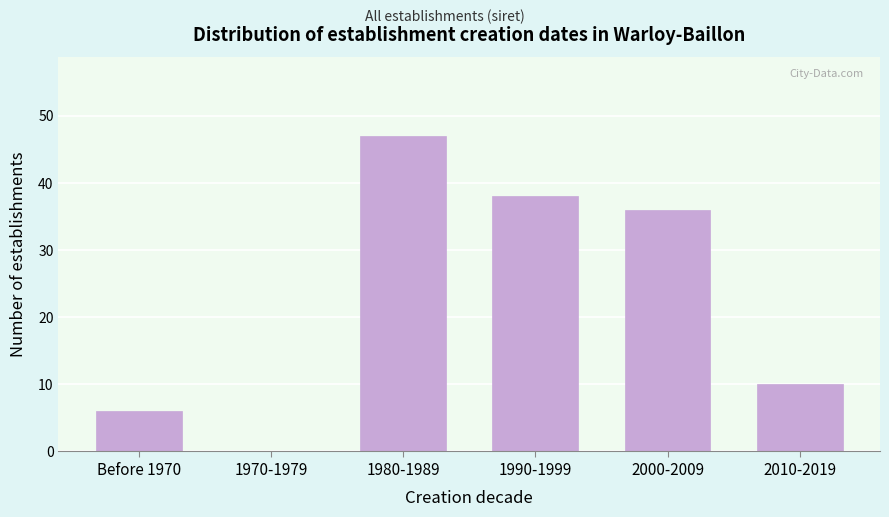

Reading right to left, list all the values displayed in this chart.

2010-2019=10	2000-2009=36	1990-1999=38	1980-1989=47	1970-1979=0	Before 1970=6